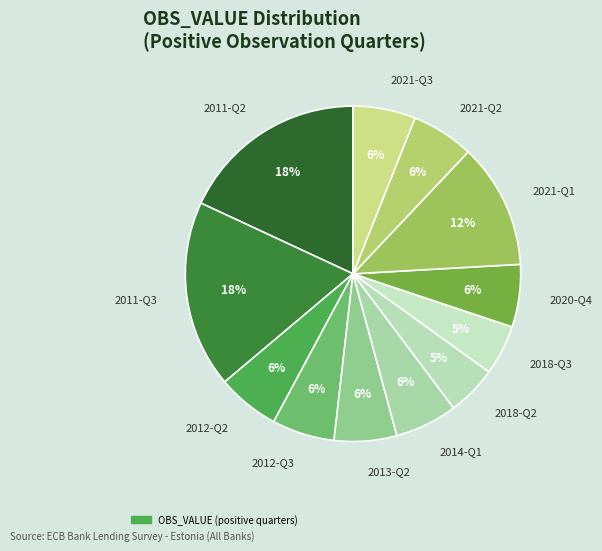

Combined, do 2012-Q3 and 2018-Q3 account for over 50%?

No